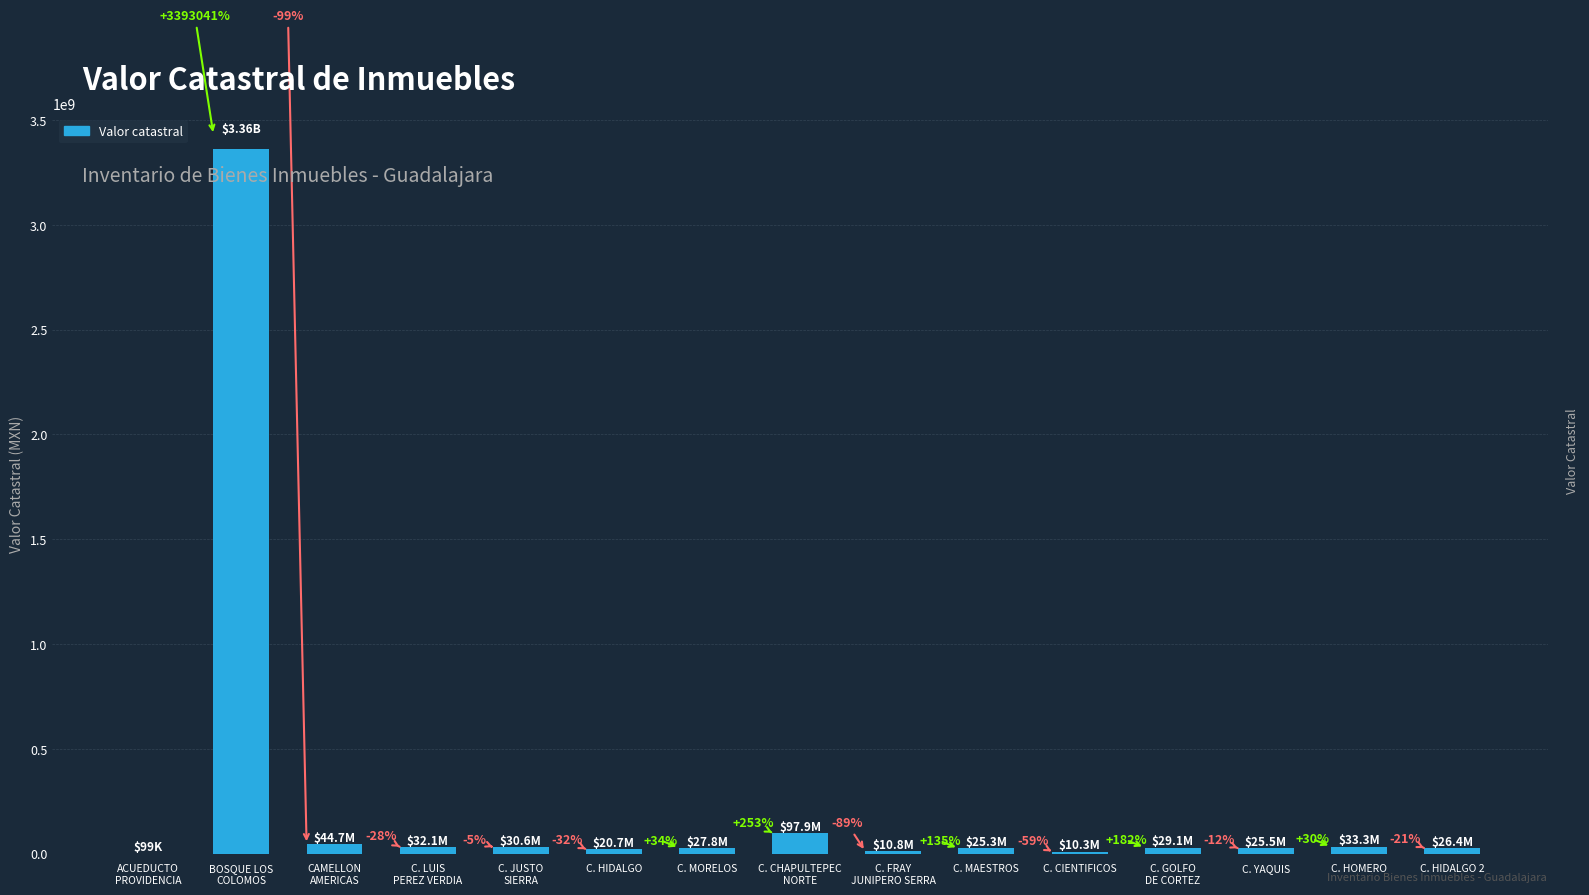

Are the bars horizontal?

No